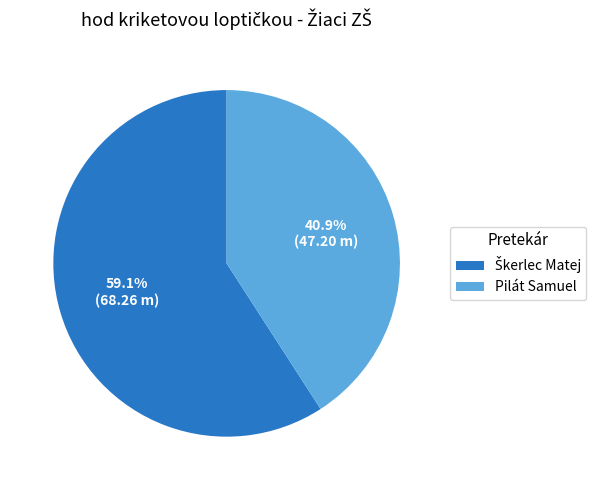

What is the smallest slice in the pie chart?

Pilát Samuel